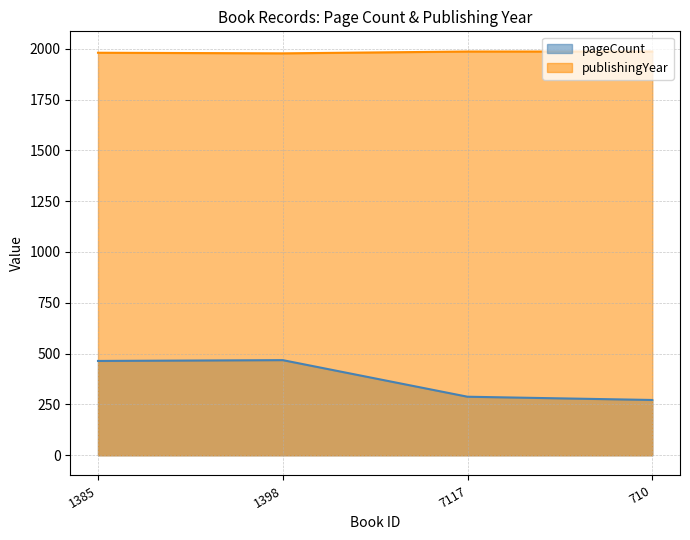

Reading left to right, list all the values displayed in this chart.

pageCount: 1385=464	1398=468	7117=288	710=272
publishingYear: 1385=1980	1398=1977	7117=1986	710=1986